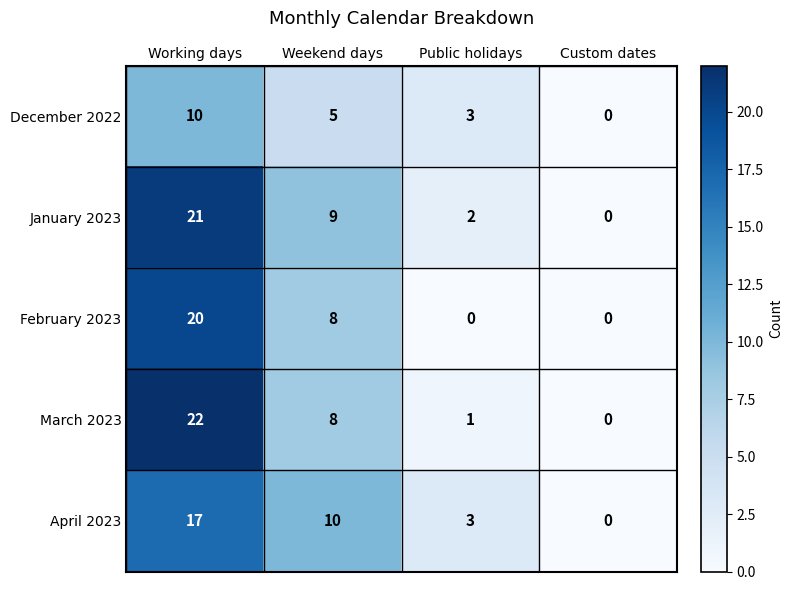

Reading right to left, transcribe all the data shown in this chart.

December 2022: 0	3	5	10
January 2023: 0	2	9	21
February 2023: 0	0	8	20
March 2023: 0	1	8	22
April 2023: 0	3	10	17